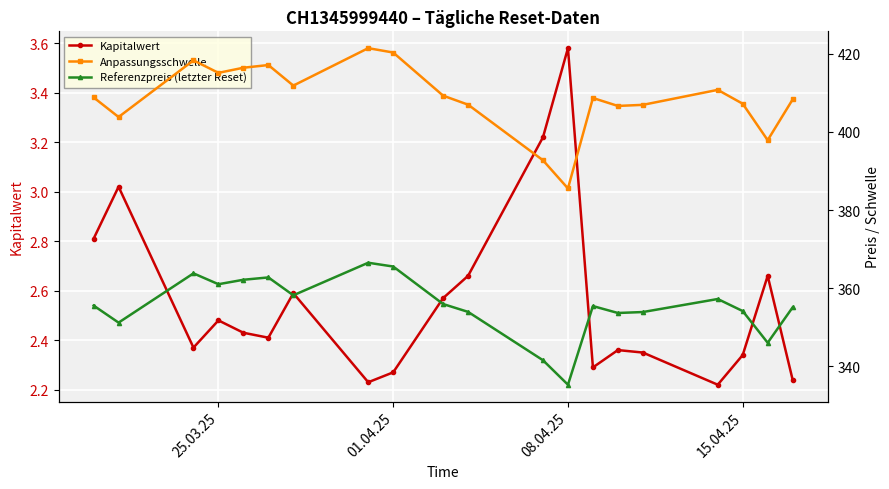

How many values in the Referenzpreis (letzter Reset) series are below 355?

8